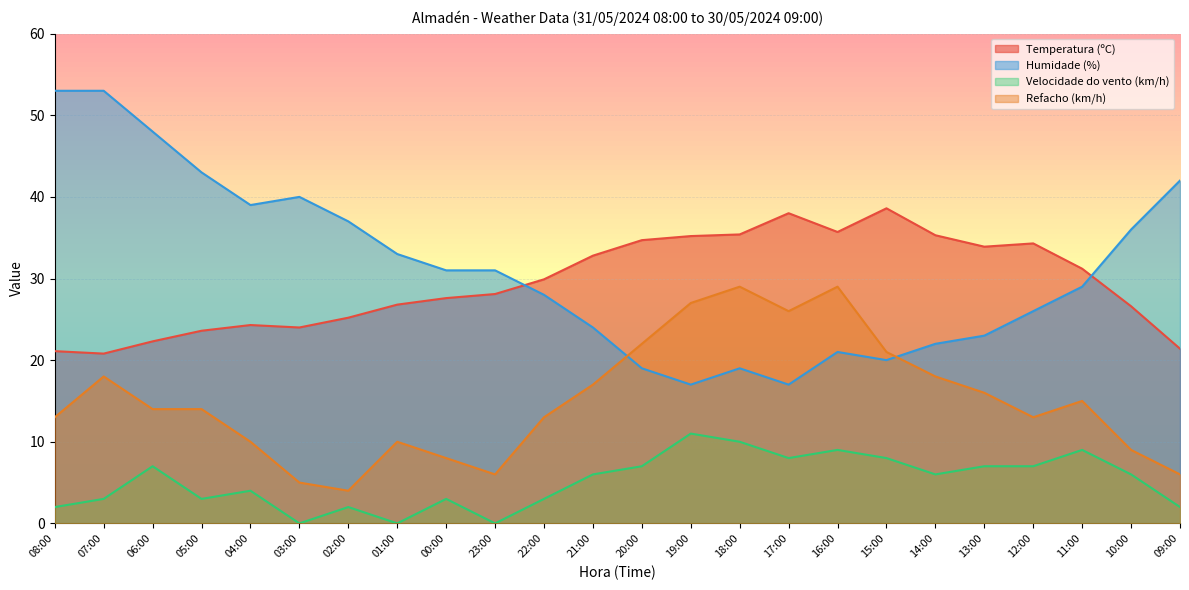

The Humidade (%) series shows 43.0 at 05:00. True or false?

True